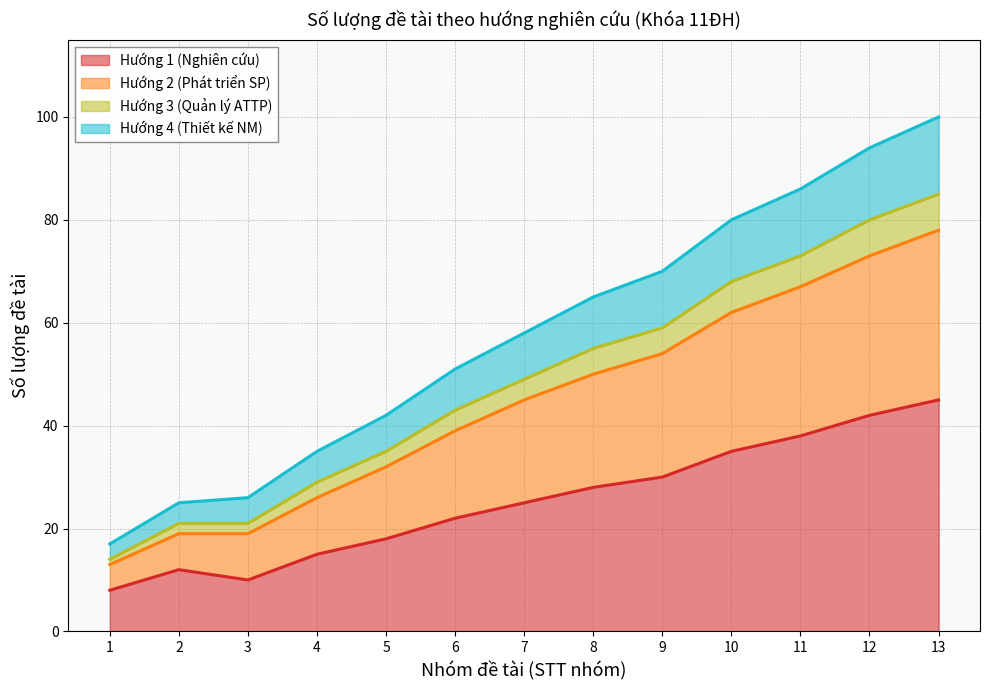

What are all the series names shown in the legend?

Hướng 1 (Nghiên cứu), Hướng 2 (Phát triển SP), Hướng 3 (Quản lý ATTP), Hướng 4 (Thiết kế NM)